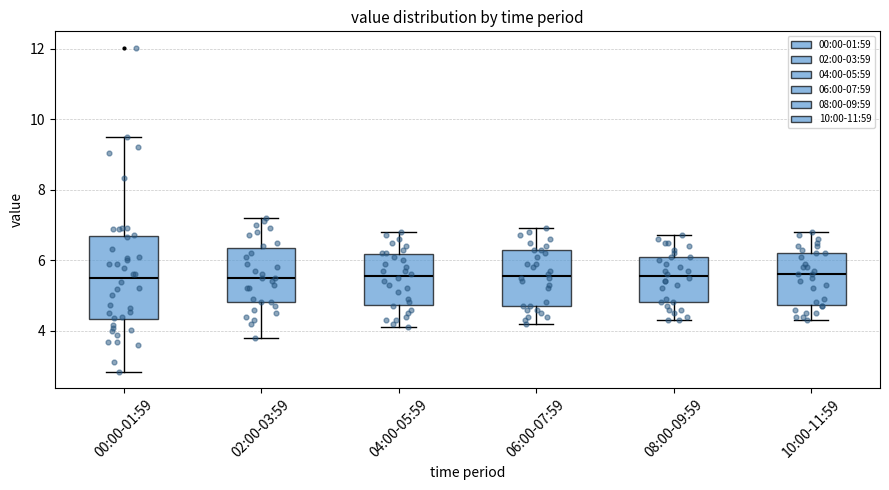

Where does the median line of the box for 06:00-07:59 sit on the y-axis? The values are not printed on the chart, so give them approximately, as read against the axis.

5.6